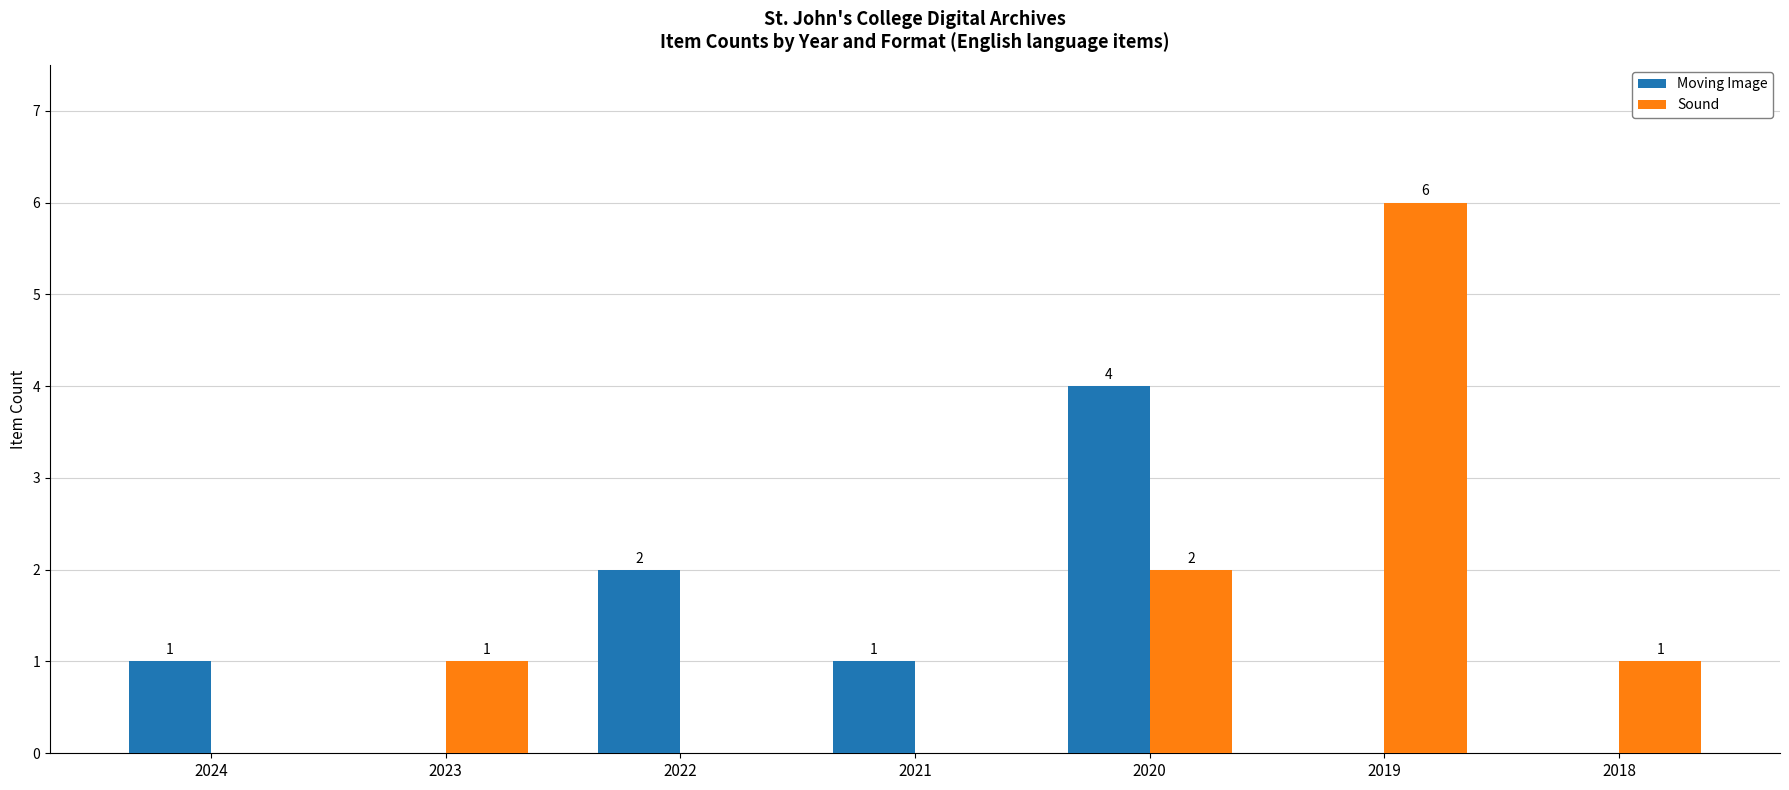

What is the maximum value shown in the chart?

6